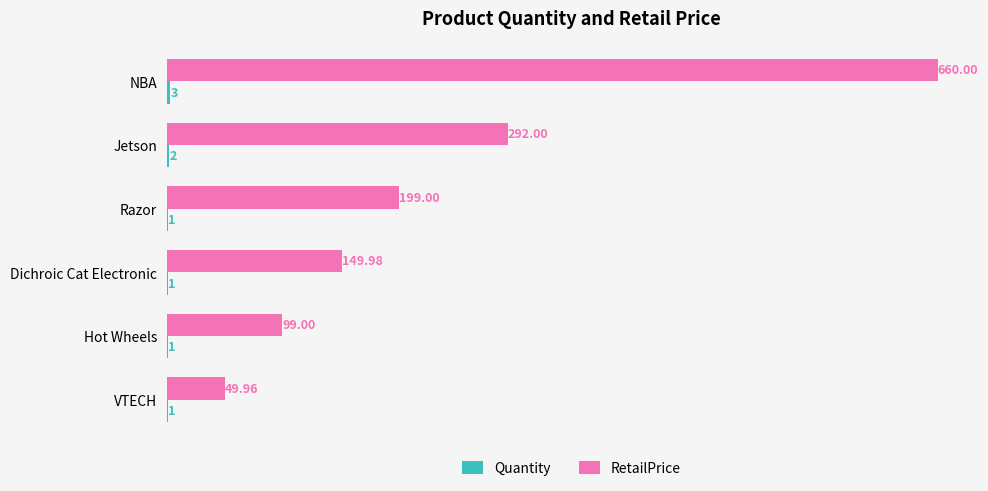

What is the total value across all series at Jetson?

294.0